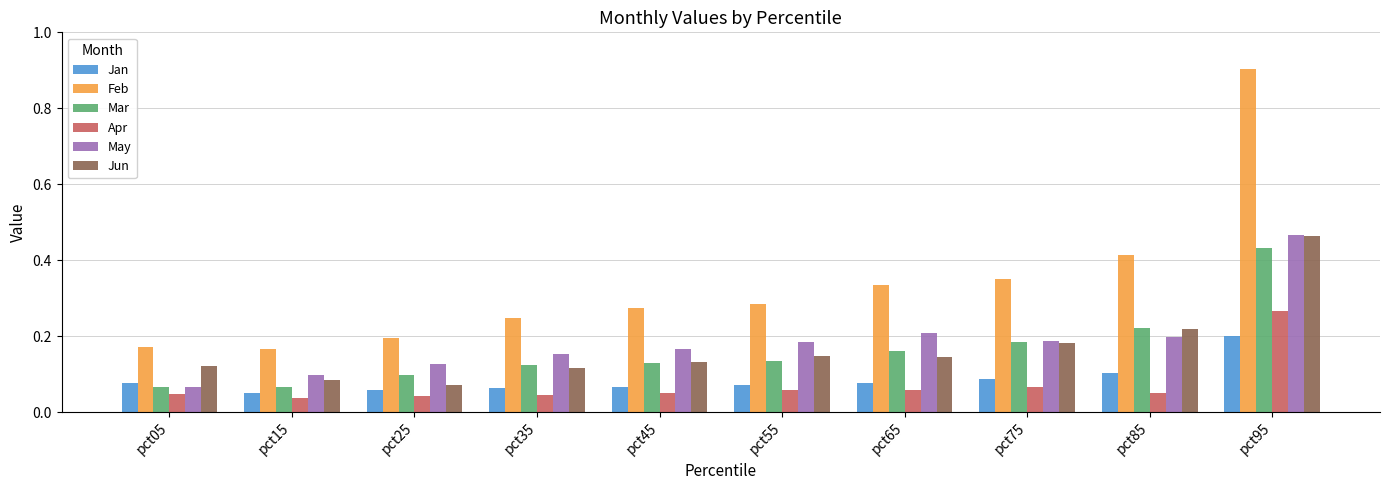

Which series has the widest spread of values?

Feb